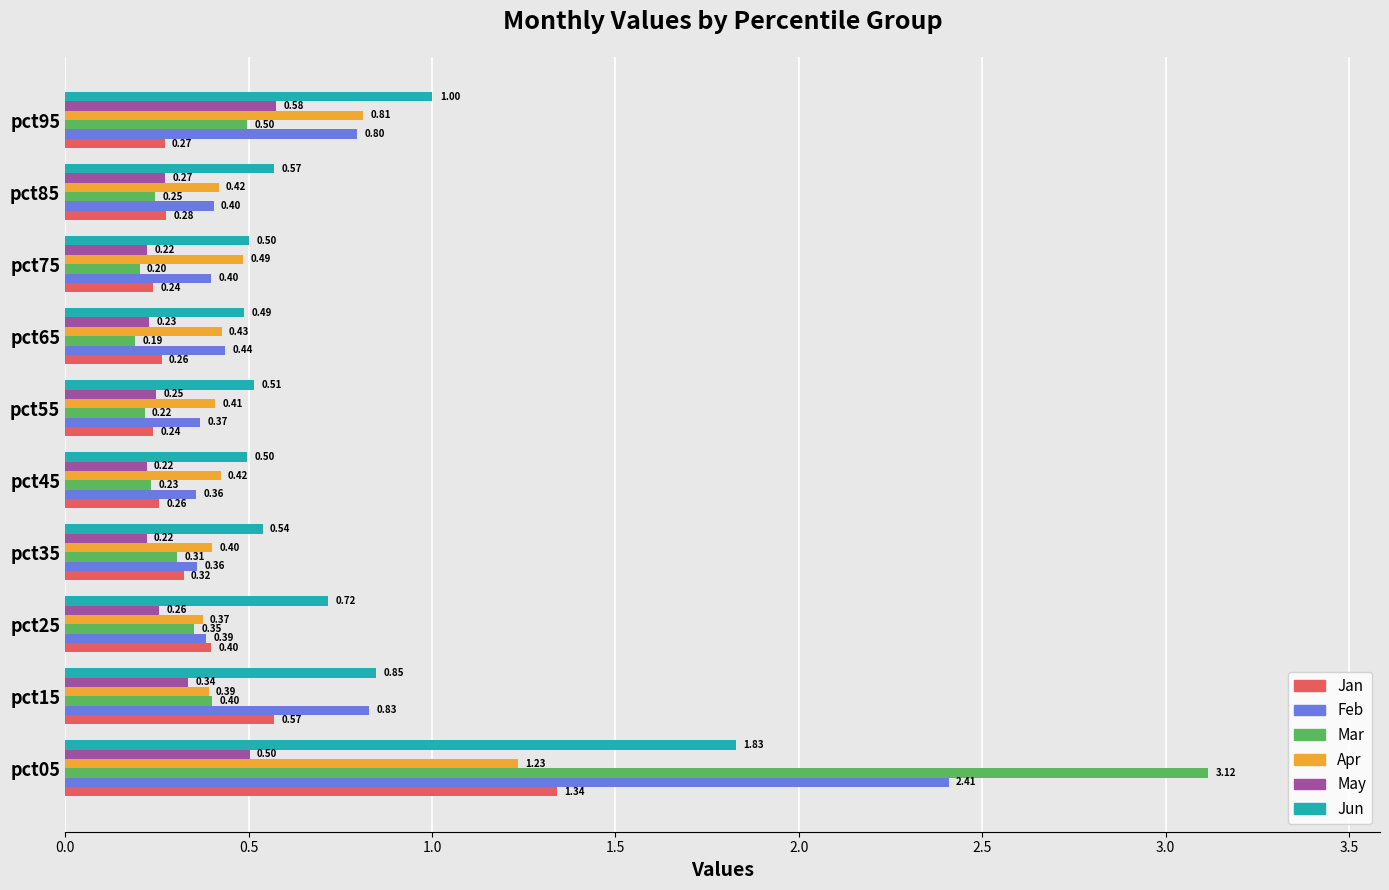

Rank the series at pct75 from highest to lowest value.

Jun, Apr, Feb, Jan, May, Mar